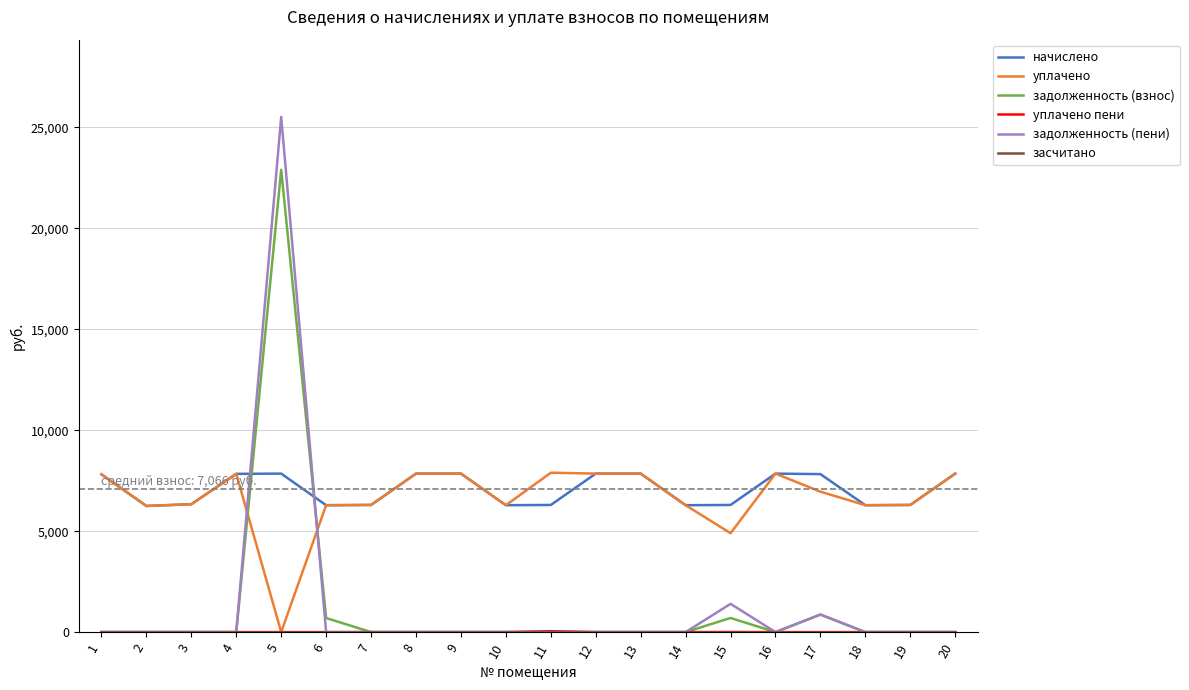

What is the difference between the highest and lowest values at 8?

7849.4